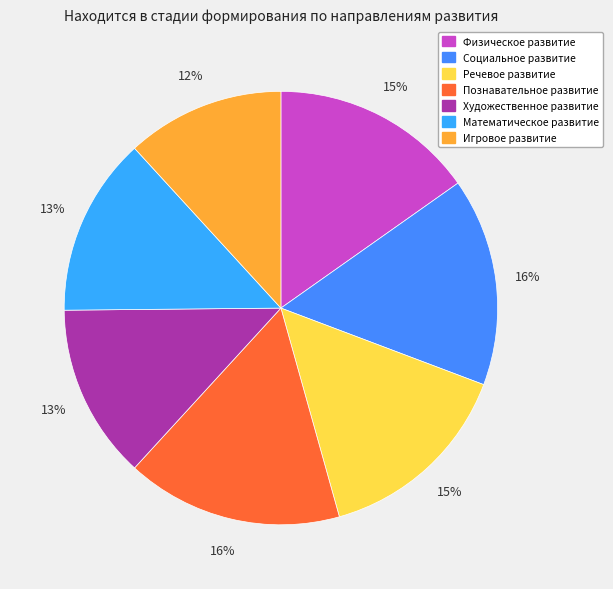

How many segments does this pie chart have?

7